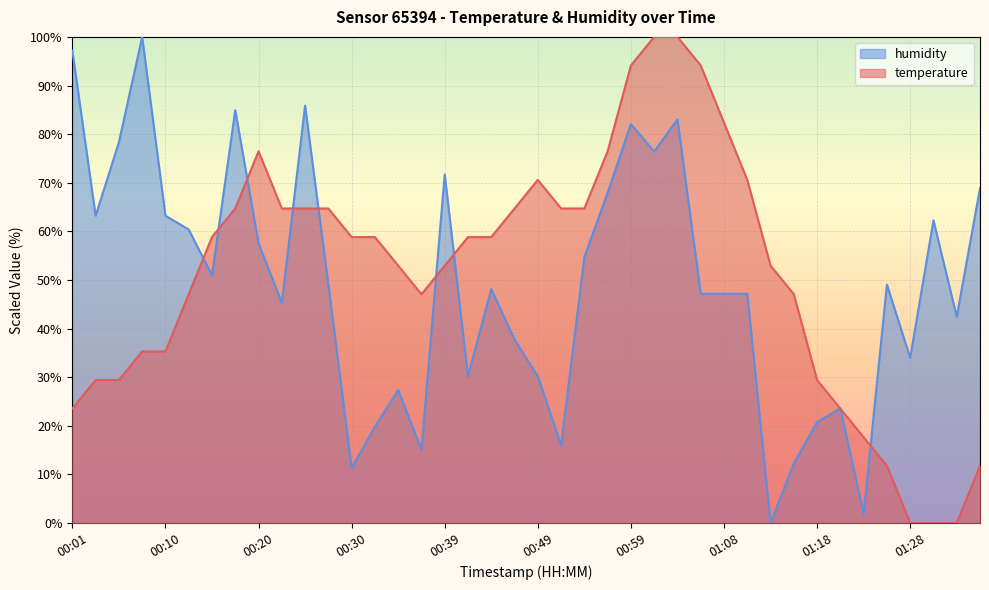

Reading right to left, transcribe all the data shown in this chart.

temperature: 11.8	0.0	0.0	0.0	11.8	17.6	23.5	29.4	47.1	52.9	70.6	82.4	94.1	100.0	100.0	94.1	76.5	64.7	64.7	70.6	64.7	58.8	58.8	52.9	47.1	52.9	58.8	58.8	64.7	64.7	64.7	76.5	64.7	58.8	47.1	35.3	35.3	29.4	29.4	23.5
humidity: 68.9	42.5	62.3	34.0	49.1	1.9	23.6	20.8	12.3	0.0	47.2	47.2	47.2	83.0	76.4	82.1	67.9	54.7	16.0	30.2	37.7	48.1	30.2	71.7	15.1	27.4	19.8	11.3	49.1	85.8	45.3	57.5	84.9	50.9	60.4	63.2	100.0	78.3	63.2	97.2